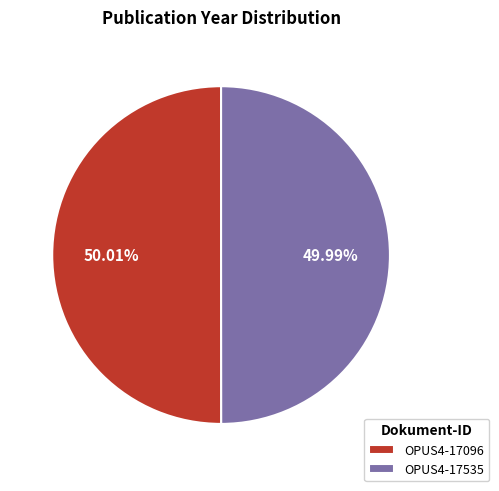

Is it true that OPUS4-17535 is 50% of the pie?

True